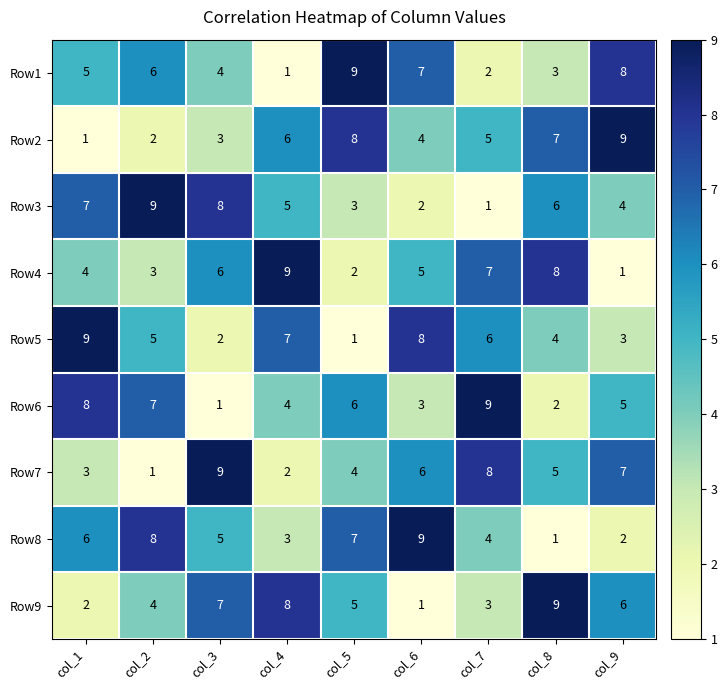

The Row6 series shows 9 at col_7. True or false?

True